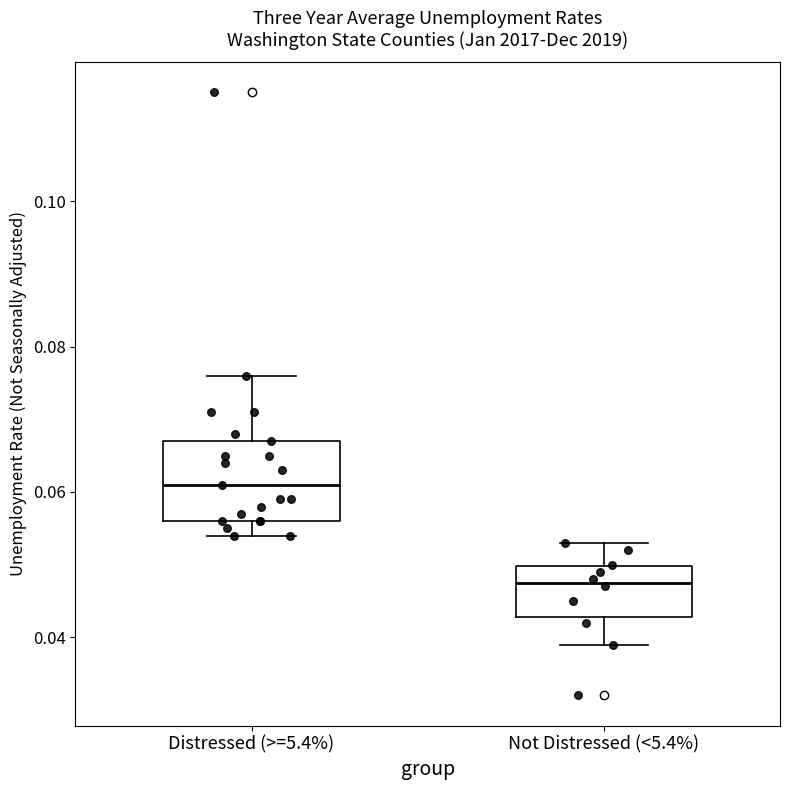

Comparing the boxes themselves (not the whiskers), which one is the tallest?

Distressed (>=5.4%)